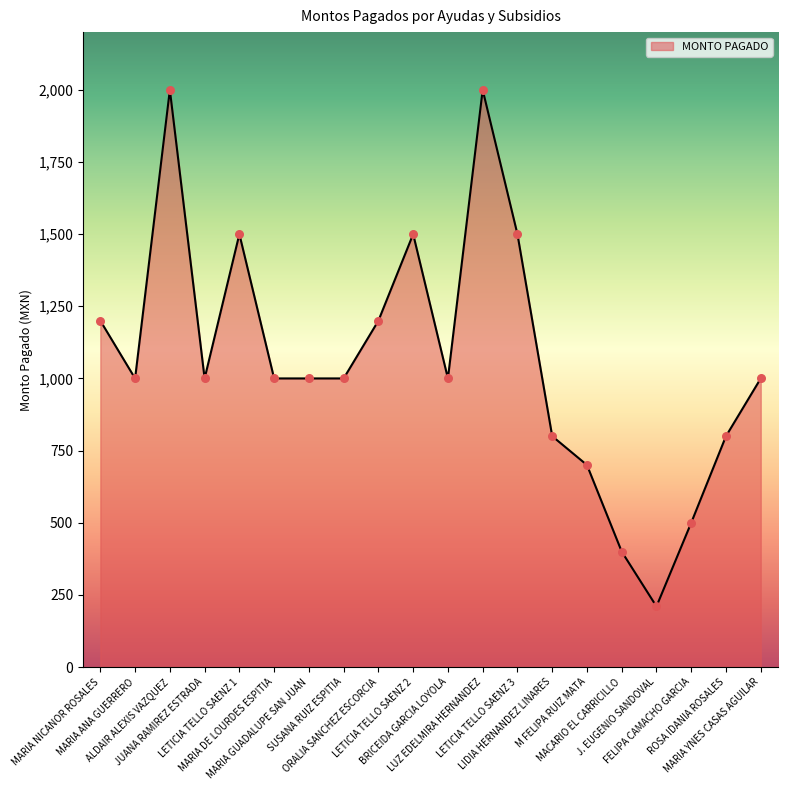

Approximately how many times larger is the value at SUSANA RUIZ ESPITIA compared to LETICIA TELLO SAENZ 2?

0.7